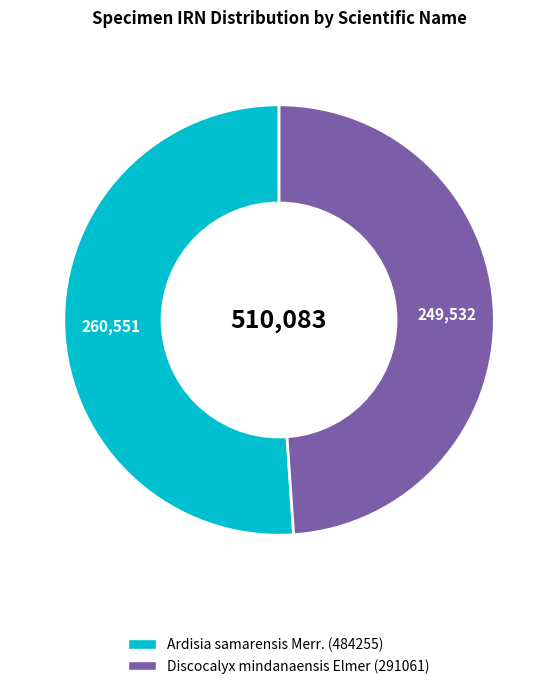

Between Discocalyx mindanaensis Elmer (291061) and Ardisia samarensis Merr. (484255), which is larger?

Ardisia samarensis Merr. (484255)